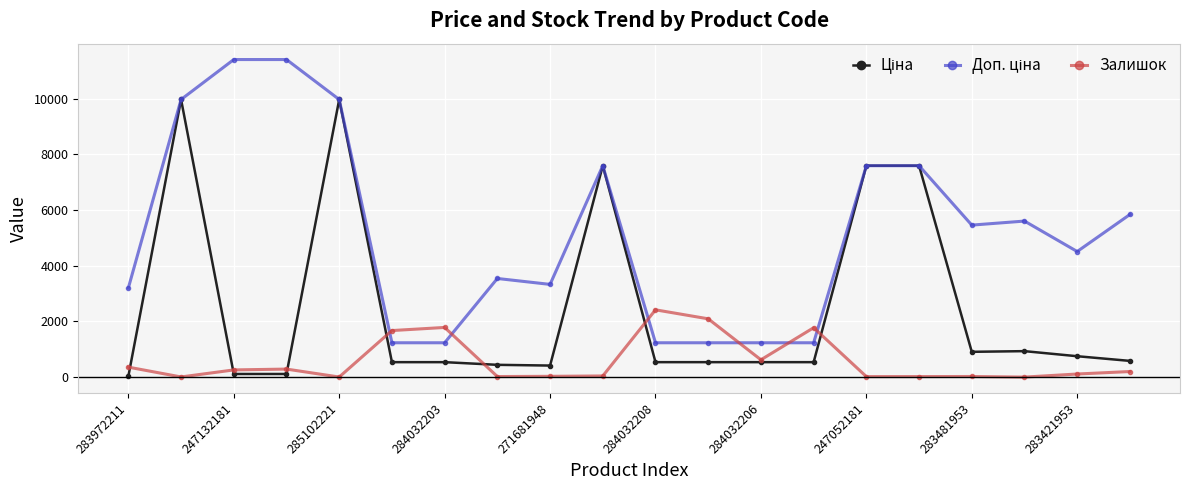

At how many categories does at least one series exceed 8828?

4